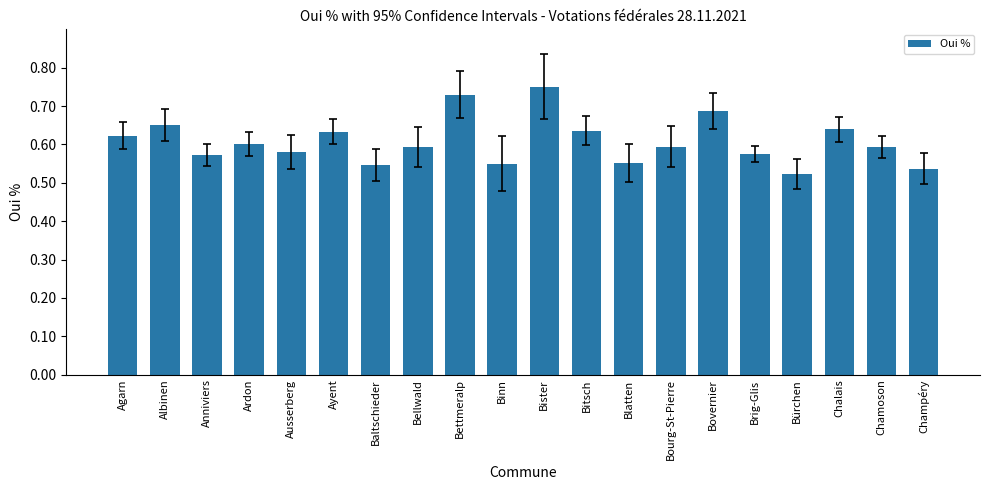

What is the sum of all values?

12.2